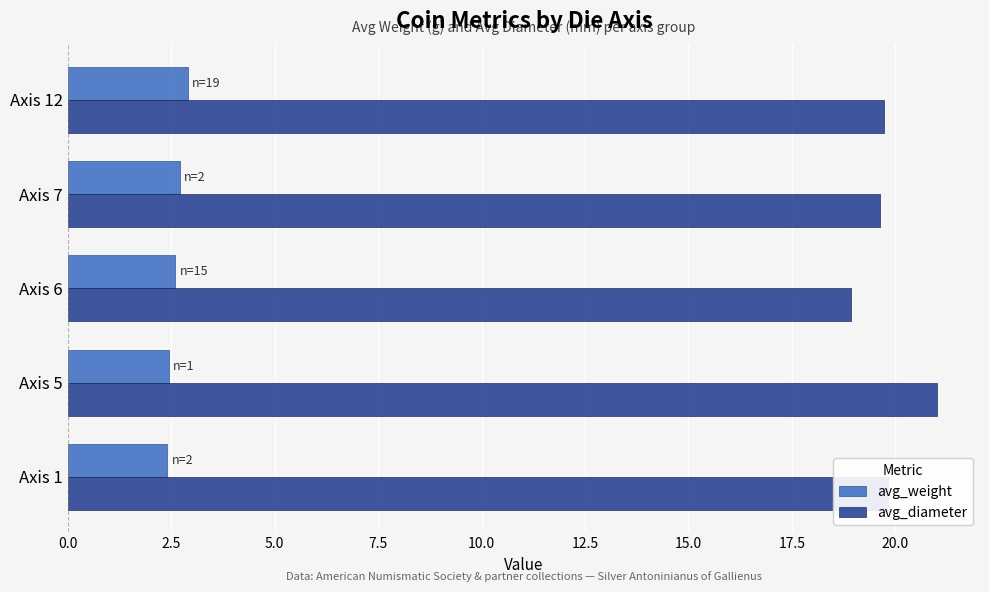

Which label corresponds to the largest value in the chart?

Axis 5